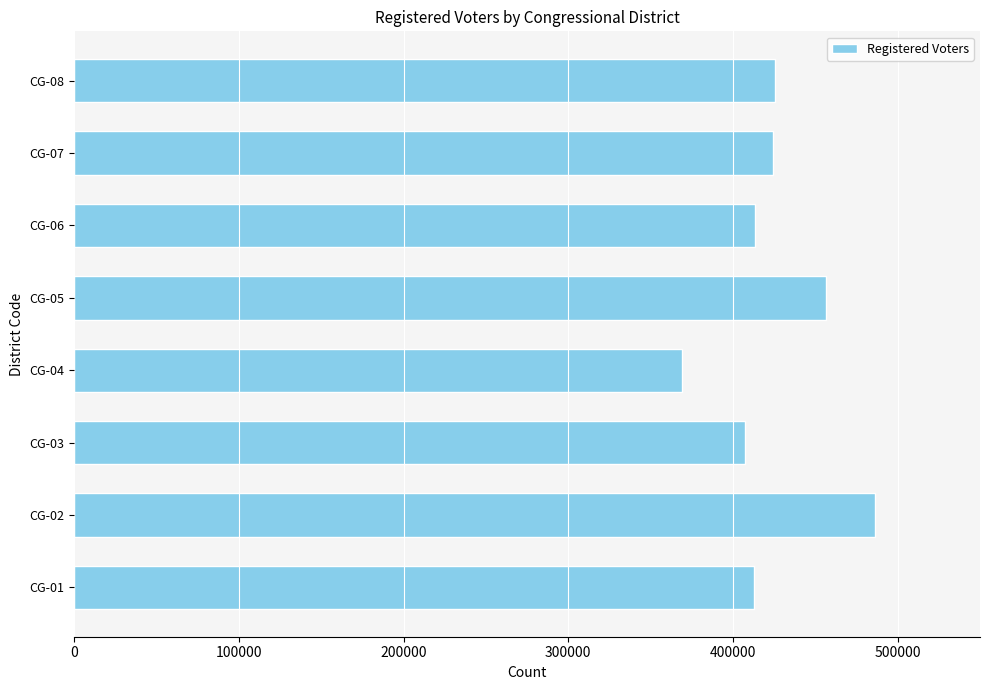

Is it true that the value at CG-04 is 368936?

True